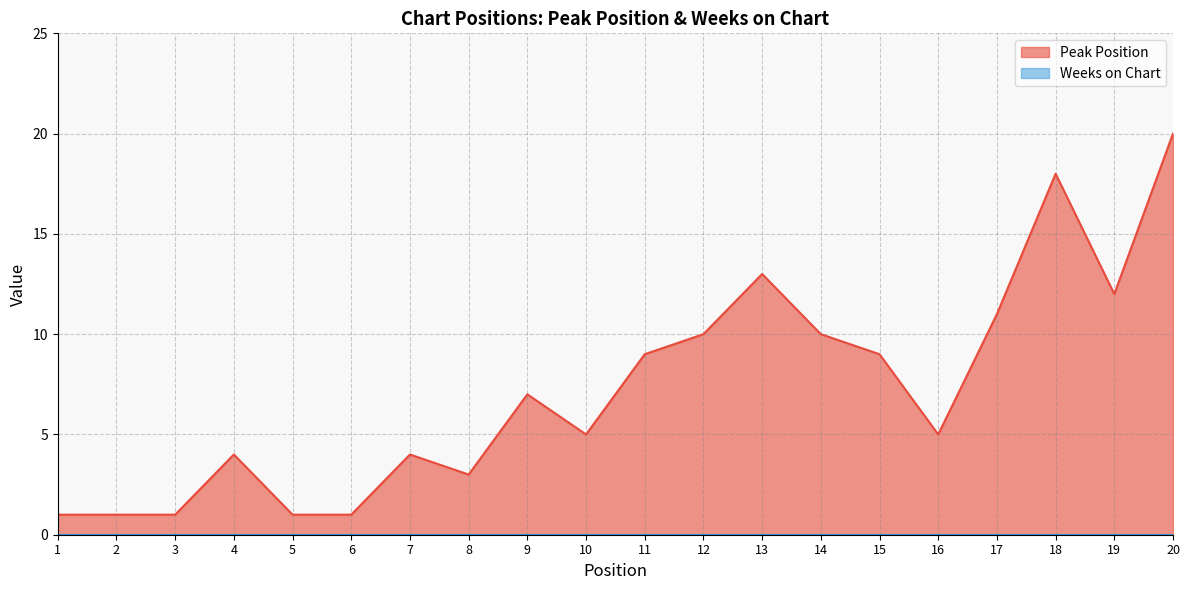

How many data points does each series have?

20